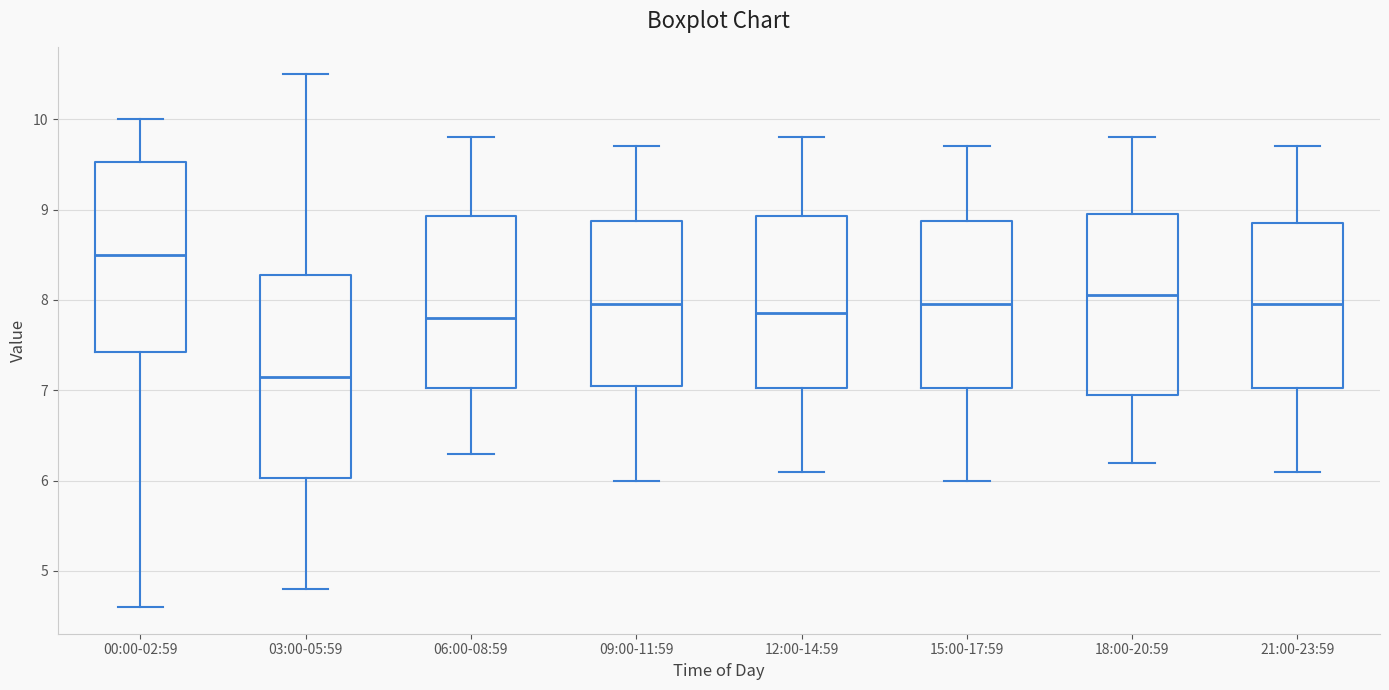

Which box has the lowest median line?

03:00-05:59